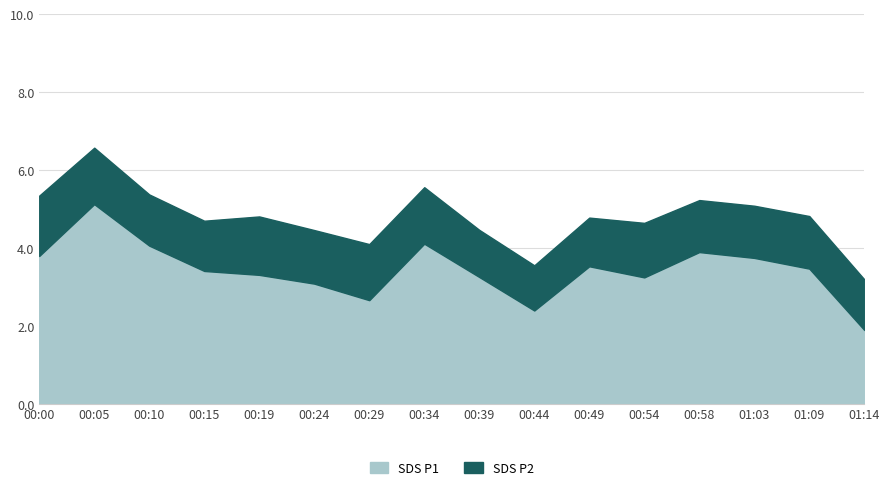

True or false: SDS_P2 has more than 0 interior local peaks.

True